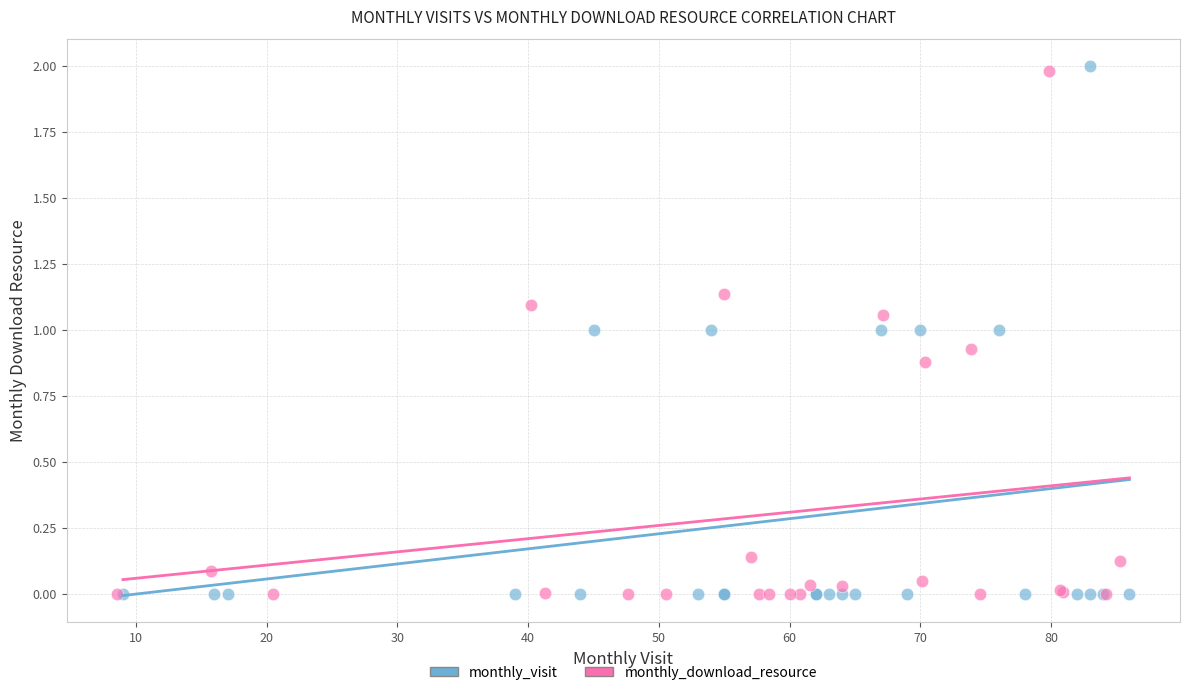

What are all the series names shown in the legend?

monthly_visit, monthly_download_resource